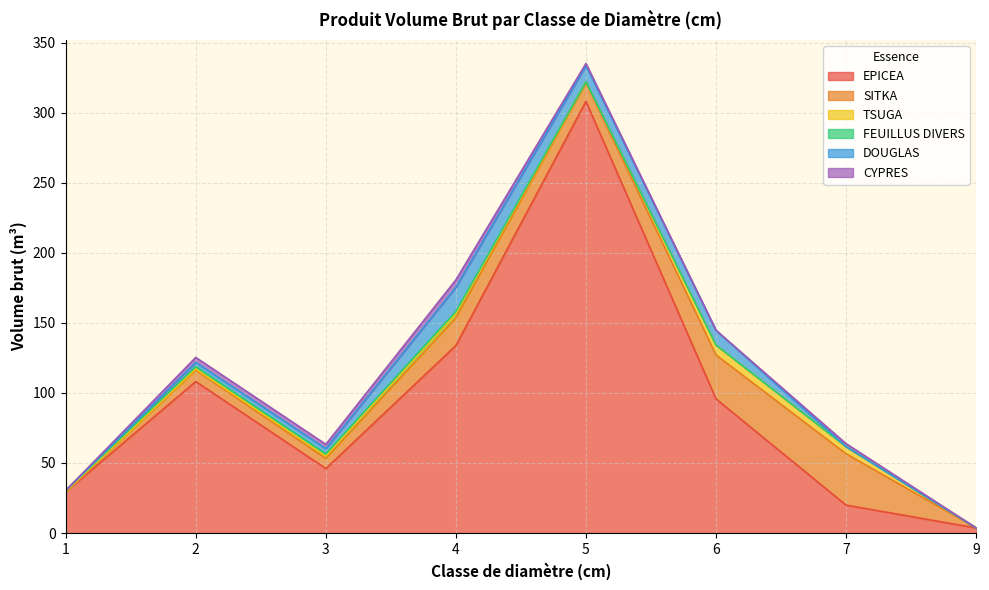

Is it true that TSUGA equals 1.7 at 3?

True